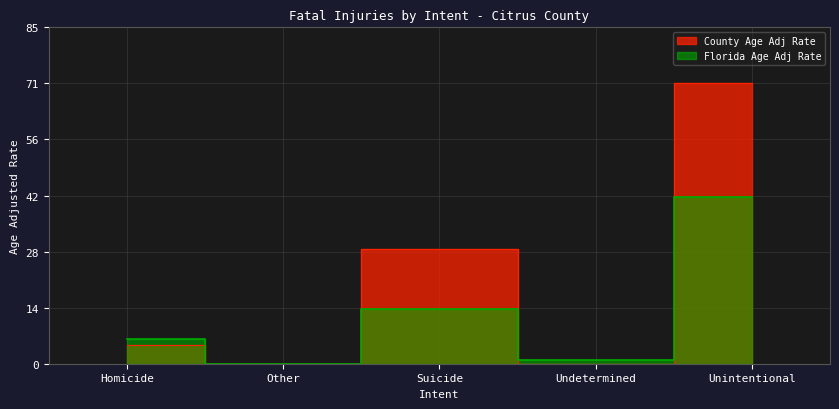

Which series has the widest spread of values?

County Age Adj Rate